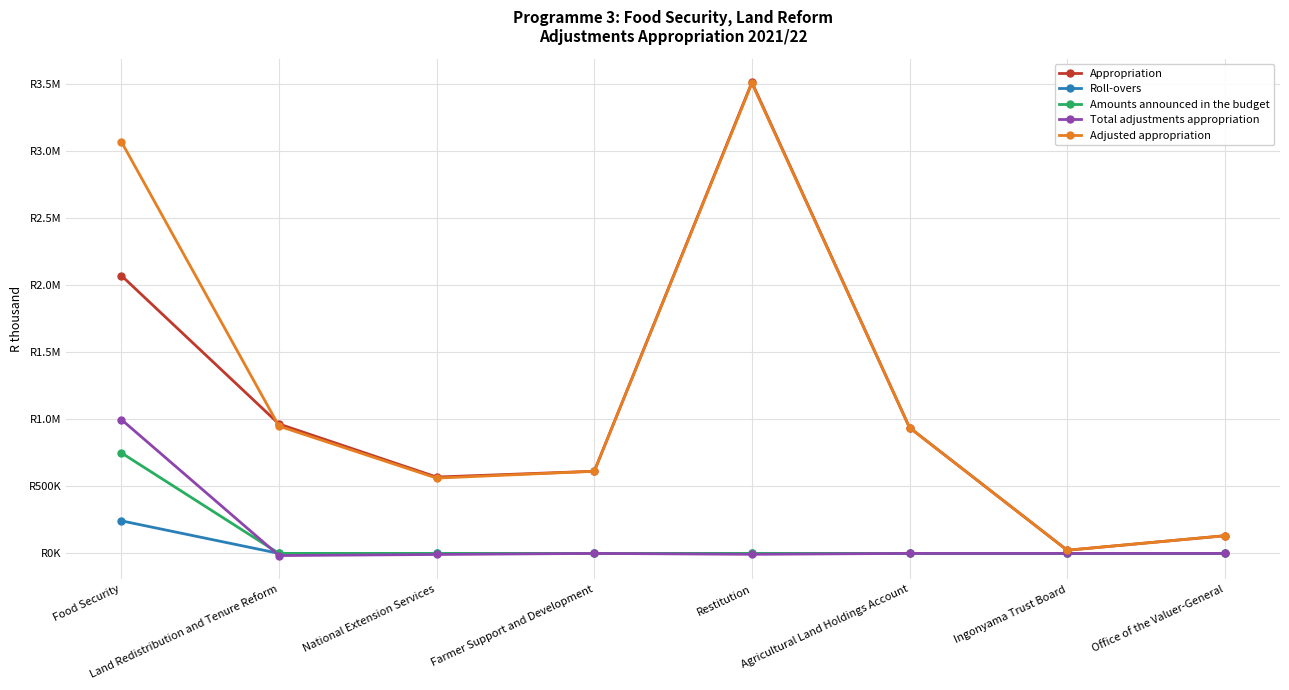

Is this an area chart (filled region under the line)?

No